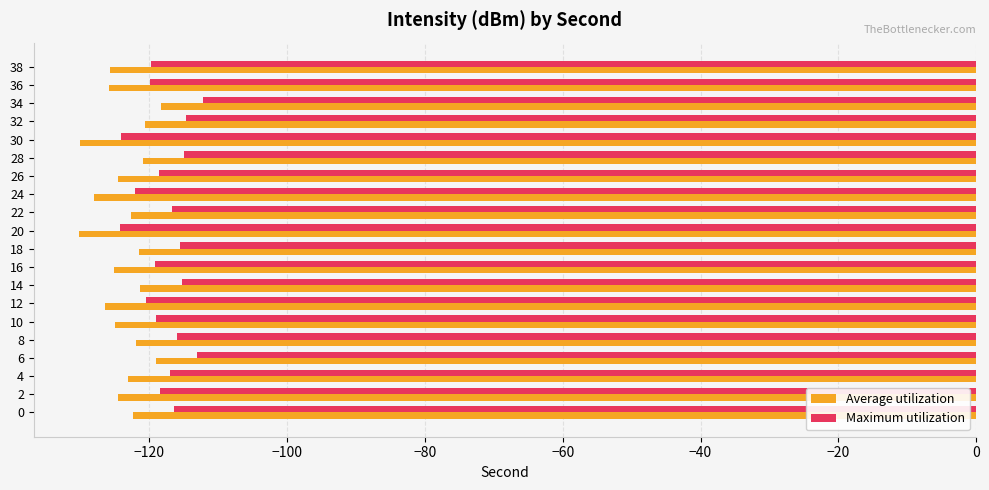

The value of Average utilization at 12 is -126.5. True or false?

True